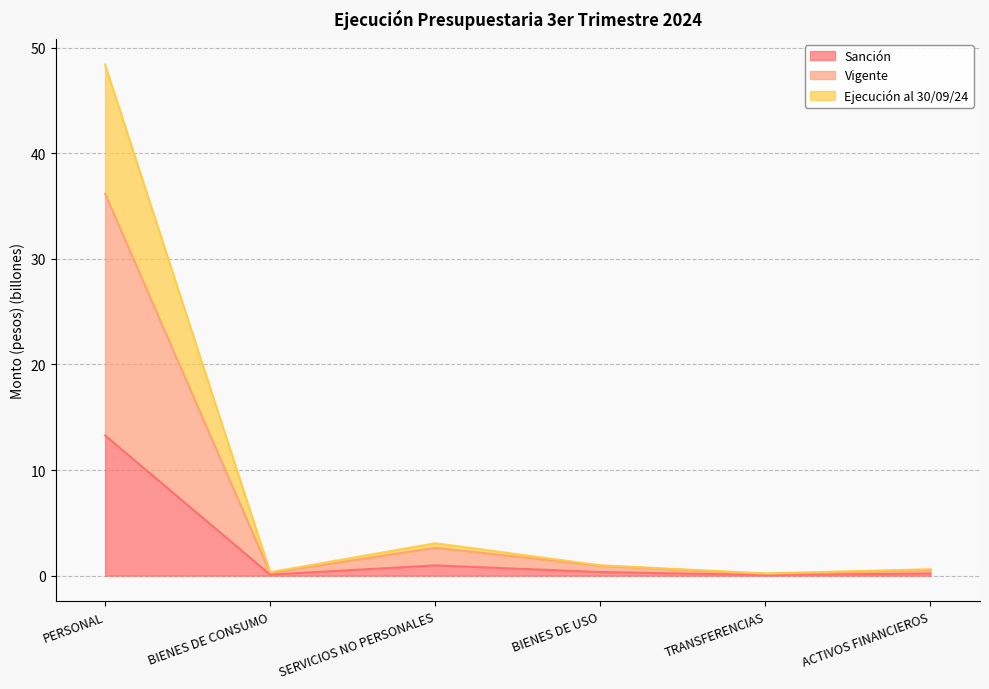

Reading right to left, transcribe all the data shown in this chart.

Sanción: ACTIVOS FINANCIEROS=0.2	TRANSFERENCIAS=0.1	BIENES DE USO=0.3	SERVICIOS NO PERSONALES=1.0	BIENES DE CONSUMO=0.1	PERSONAL=13.3
Vigente: ACTIVOS FINANCIEROS=0.5	TRANSFERENCIAS=0.2	BIENES DE USO=0.9	SERVICIOS NO PERSONALES=2.6	BIENES DE CONSUMO=0.3	PERSONAL=36.2
Ejecución al 30/09/24: ACTIVOS FINANCIEROS=0.6	TRANSFERENCIAS=0.2	BIENES DE USO=1.0	SERVICIOS NO PERSONALES=3.1	BIENES DE CONSUMO=0.3	PERSONAL=48.4